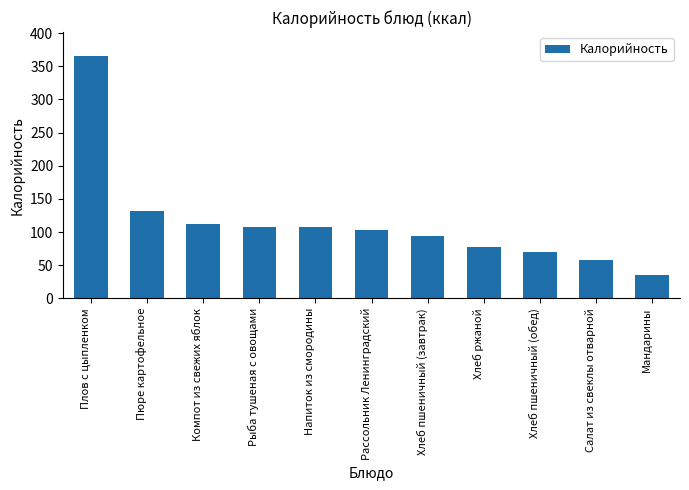

What is the minimum value shown in the chart?

35